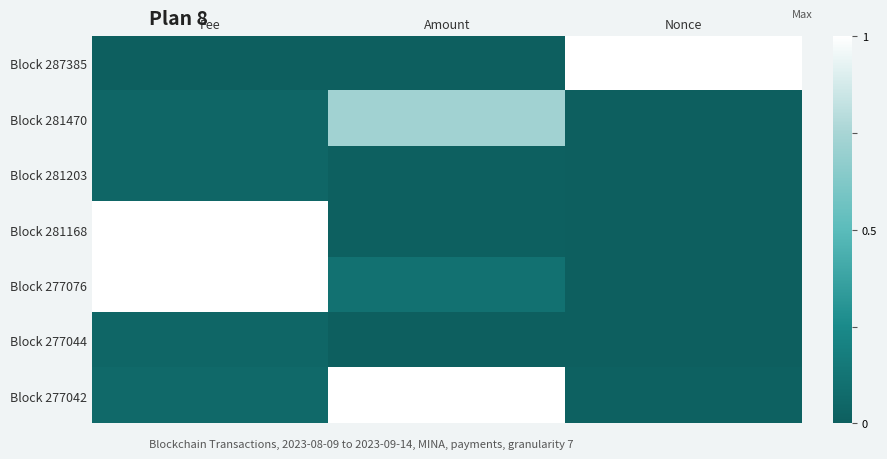

Rank the series at Nonce from lowest to highest value.

Block 281203, Block 277044, Block 277076, Block 281168, Block 281470, Block 277042, Block 287385